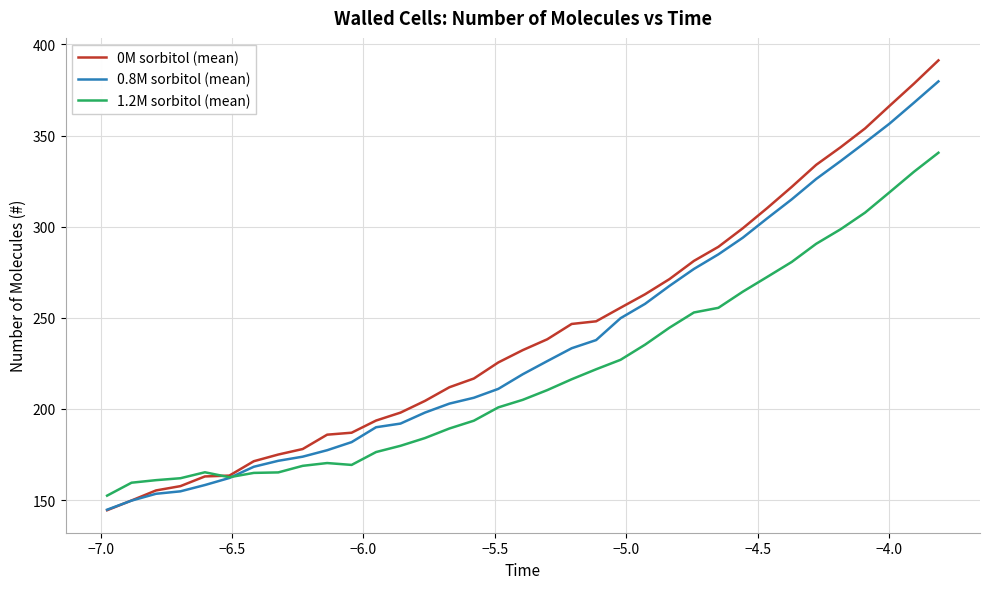

Which series has the widest spread of values?

0M sorbitol (mean)